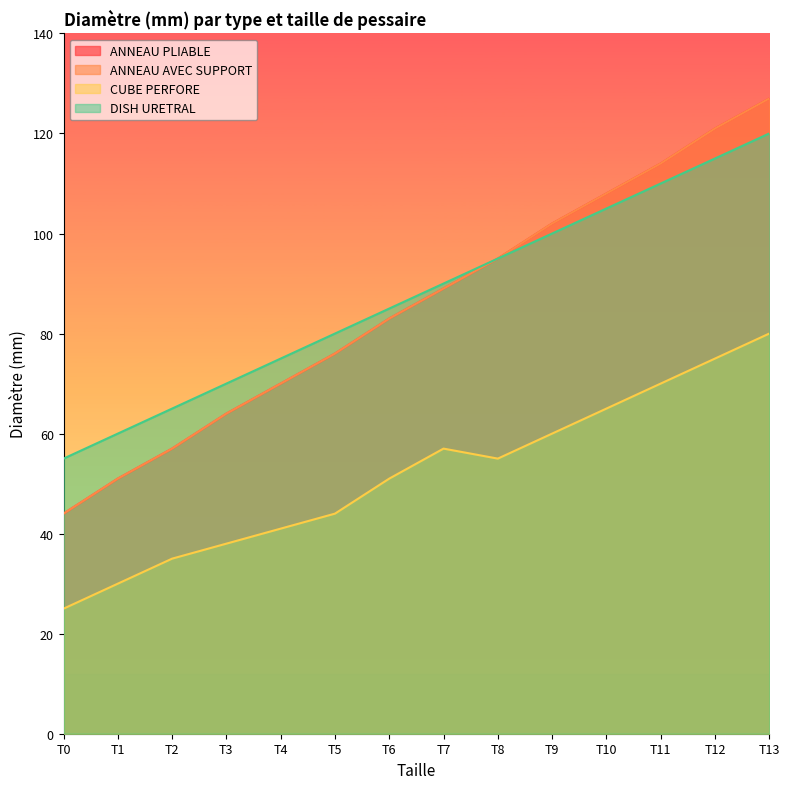

The value of CUBE PERFORE at T7 is 57. True or false?

True